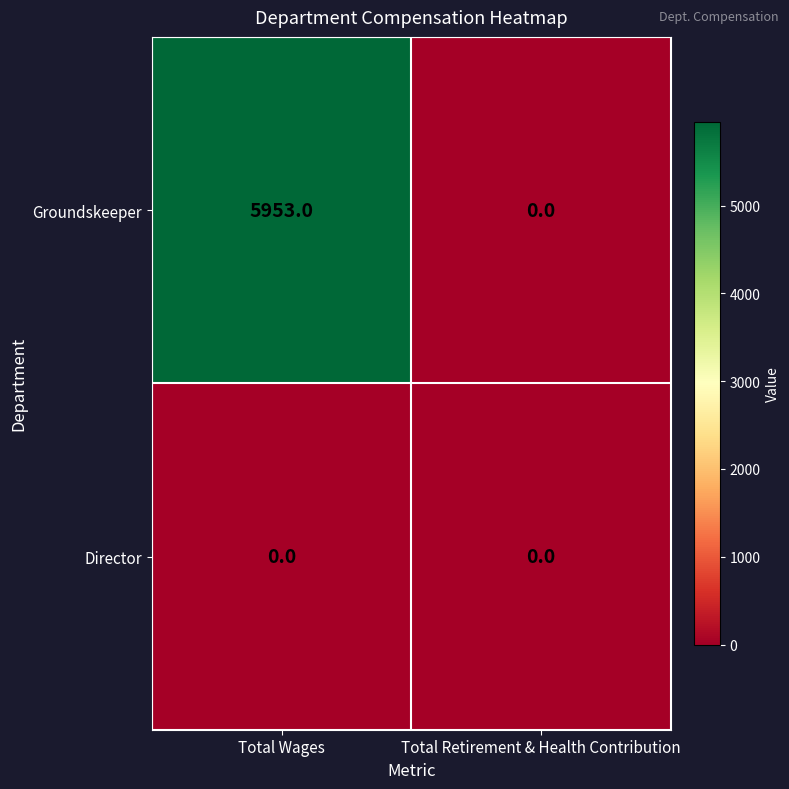

Reading left to right, transcribe all the data shown in this chart.

Groundskeeper: Total Wages=5953	Total Retirement & Health Contribution=0
Director: Total Wages=0	Total Retirement & Health Contribution=0